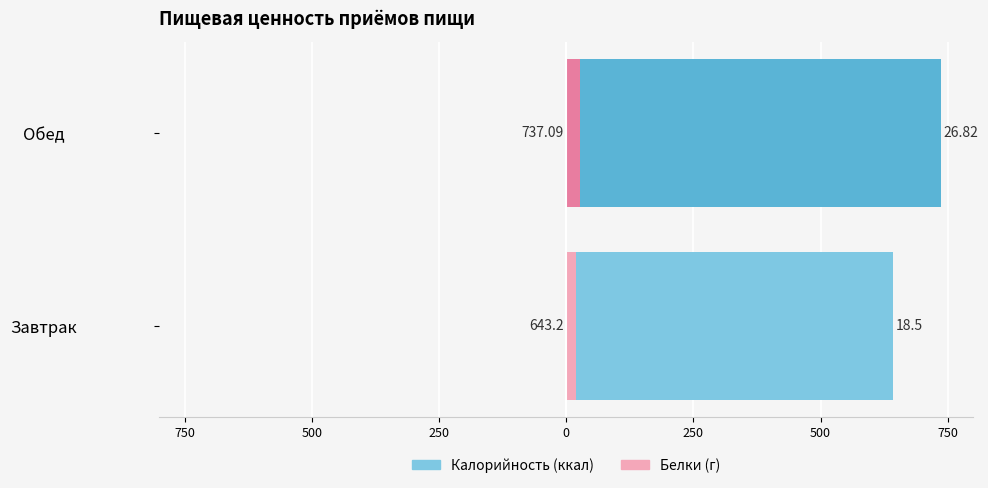

Reading left to right, list all the values displayed in this chart.

Калорийность: 643.2	737.1
Белки: 18.5	26.8